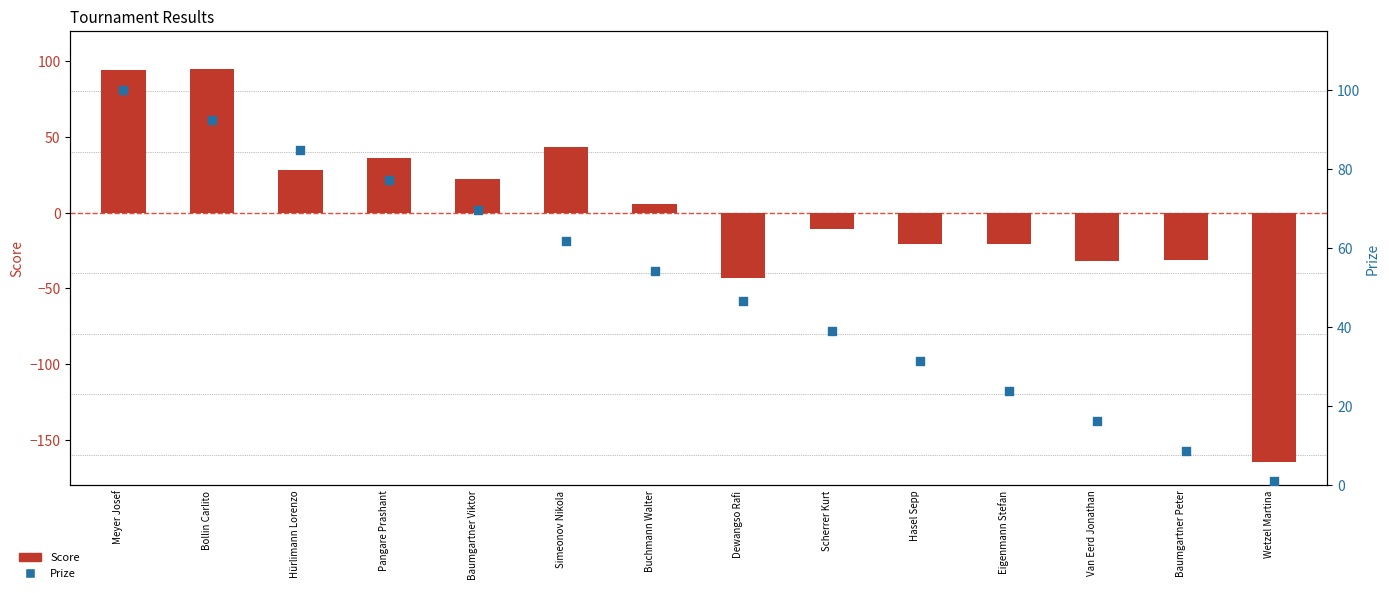

What is the total value across all series at Hürlimann Lorenzo?

112.8